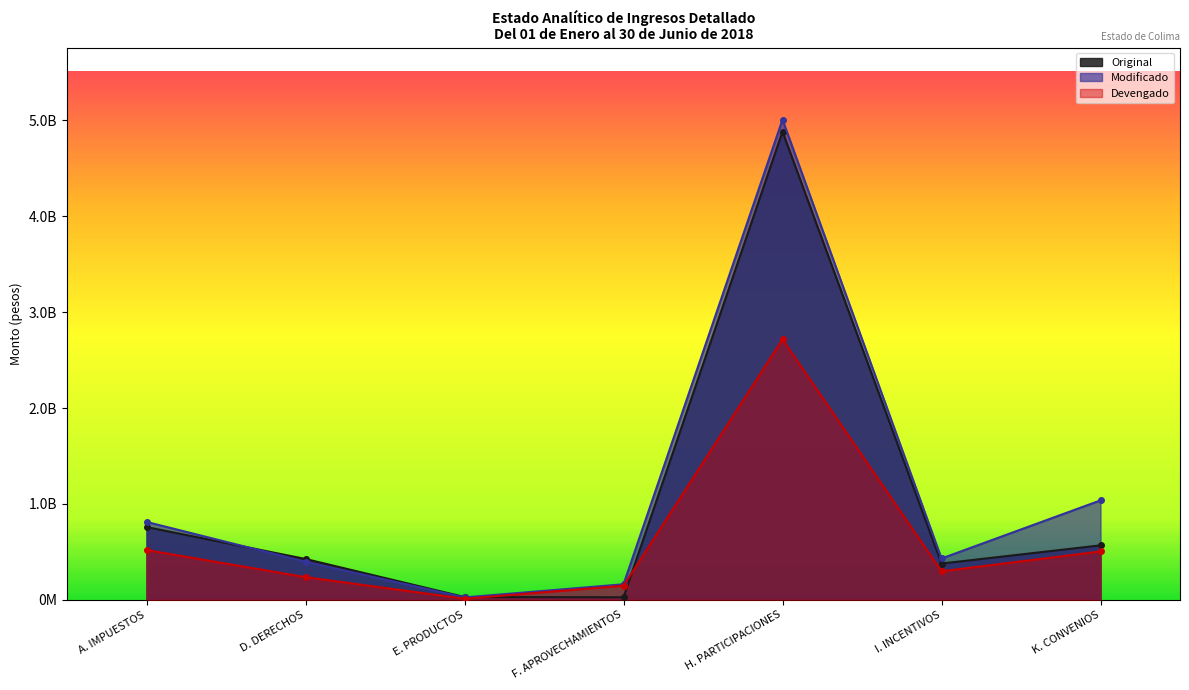

Which category has the lowest value across all series?

E. PRODUCTOS